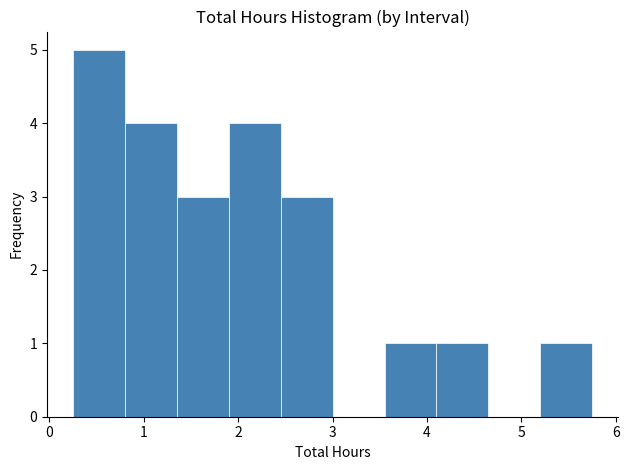

Reading left to right, transcribe this chart: for each bar, give the range it covers on the x-axis and its height. Neither the bar edges nor the heights are printed on the chart, so give them approximately, as read against the axes.

0.25 to 0.80: 5
0.80 to 1.35: 4
1.35 to 1.90: 3
1.90 to 2.45: 4
2.45 to 3.00: 3
3.00 to 3.55: 0
3.55 to 4.10: 1
4.10 to 4.65: 1
4.65 to 5.20: 0
5.20 to 5.75: 1